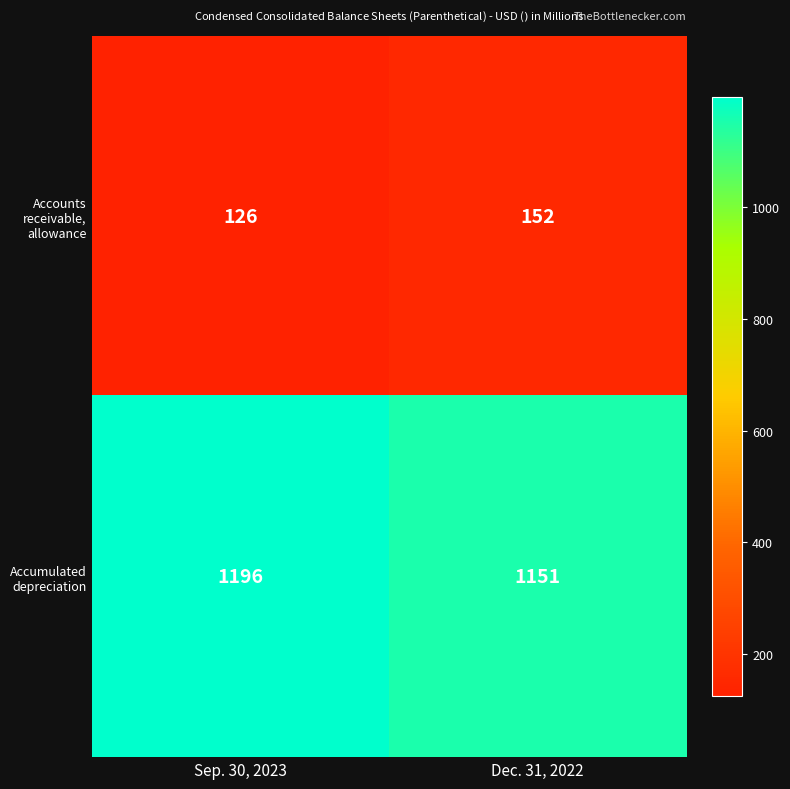

Rank the series by their maximum value, from lowest to highest.

Accounts receivable, allowance, Accumulated depreciation